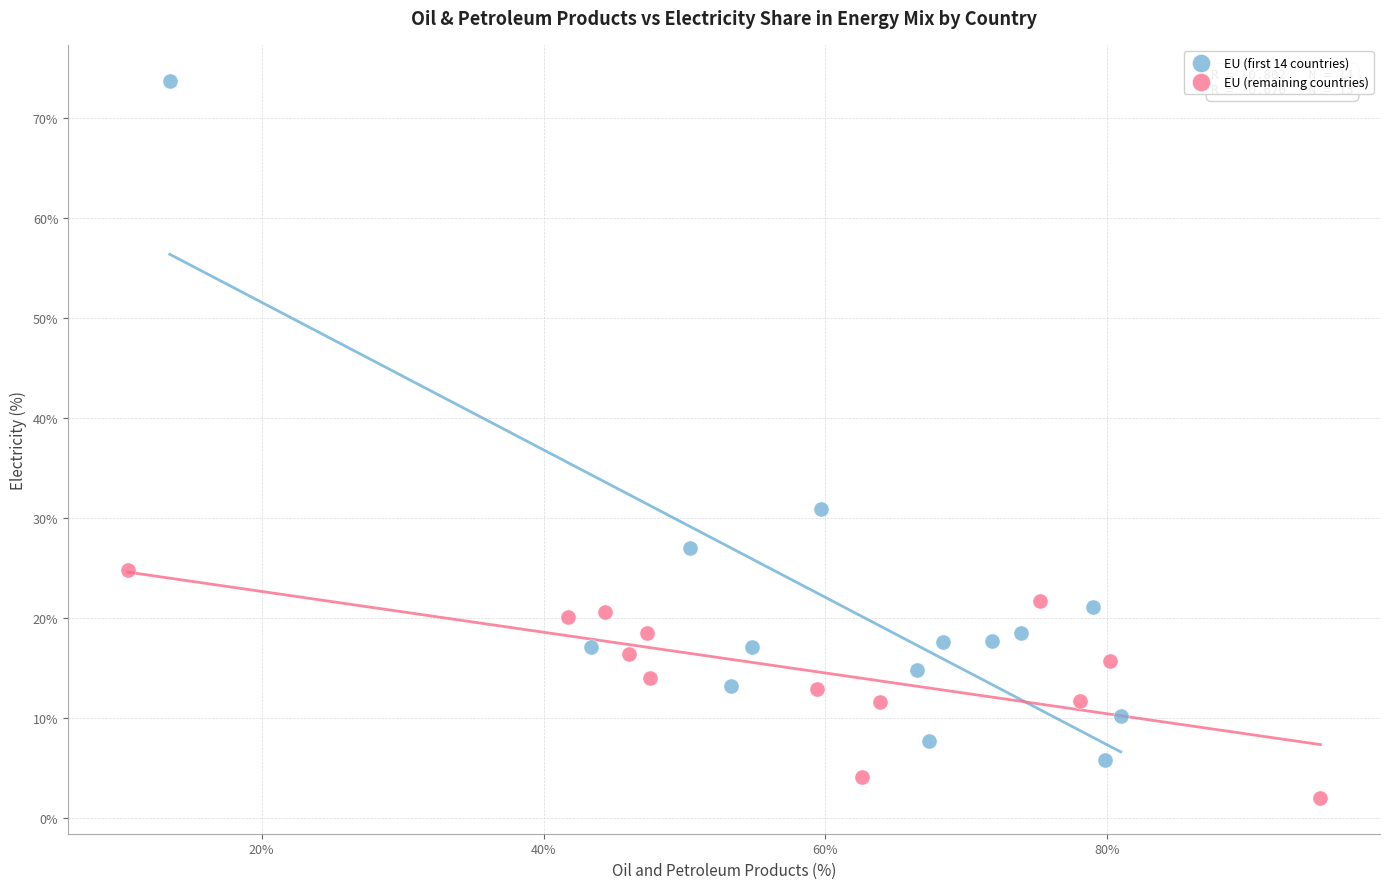

Which series contains the highest Y value?

EU (first 14 countries)